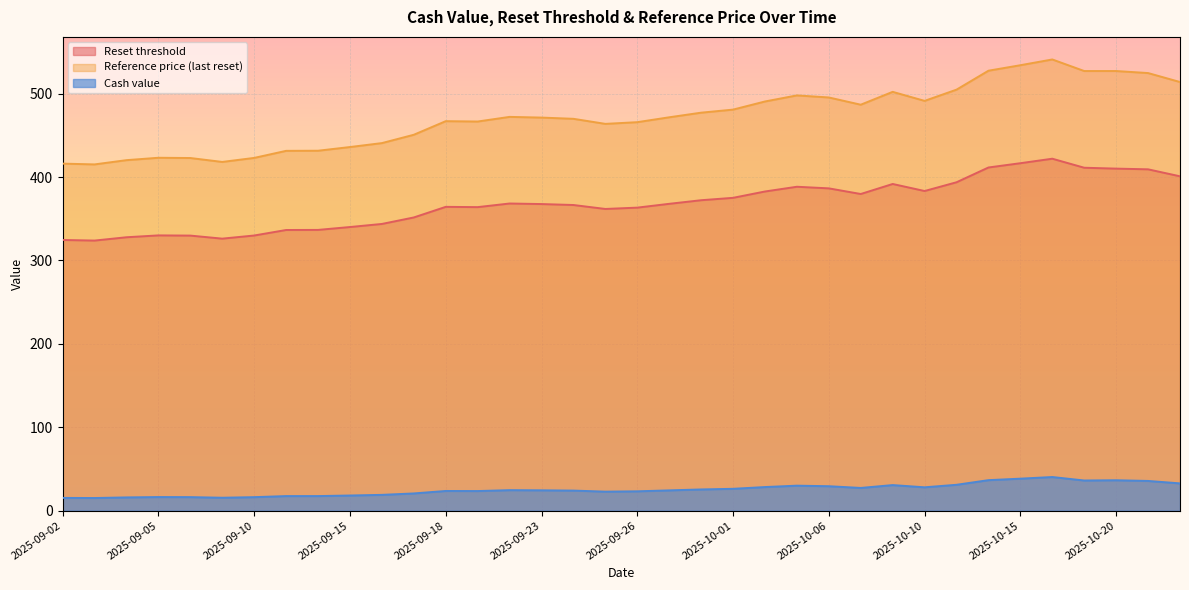

What is the greatest value displayed?

541.0